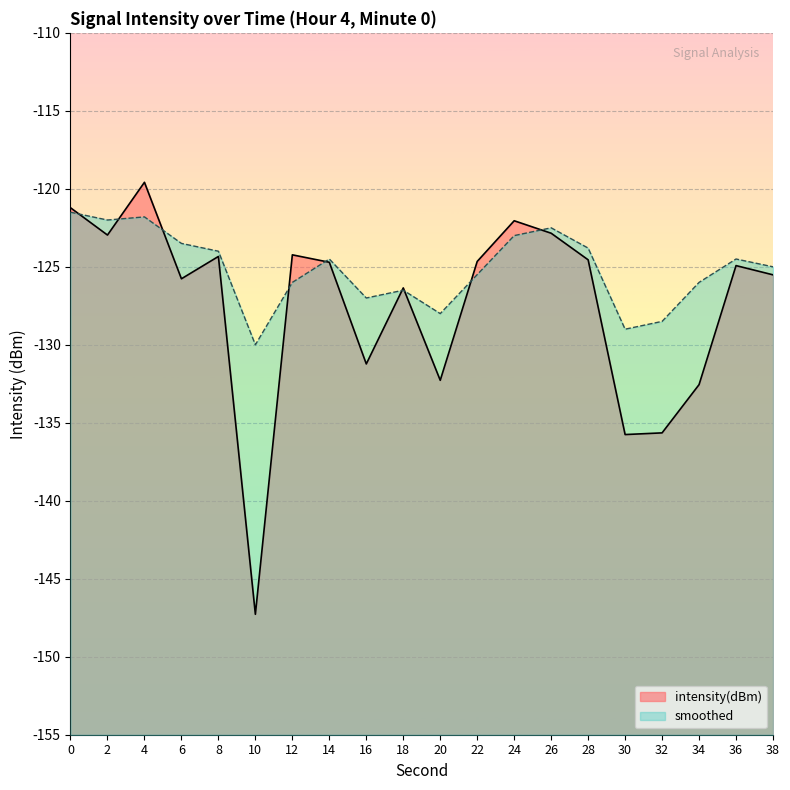

What is the lowest value of the intensity(dBm) series?

-147.3